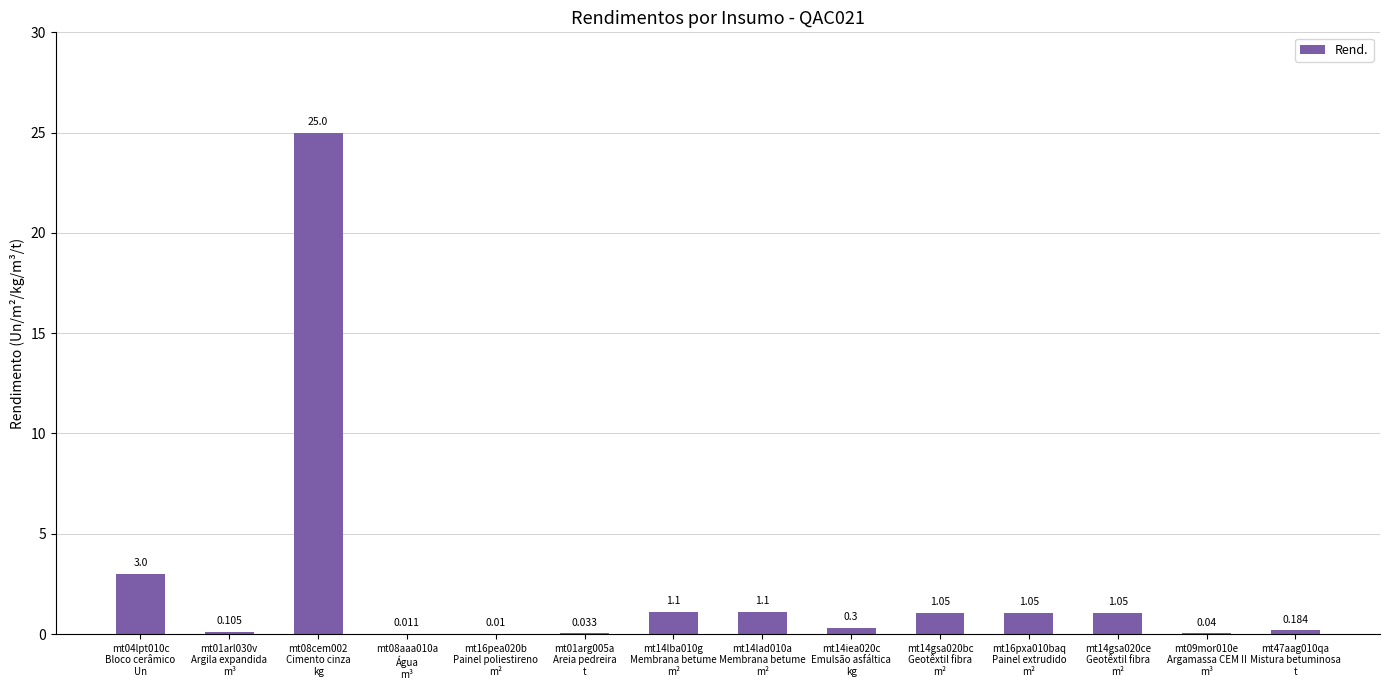

What is the sum of all values?

34.0